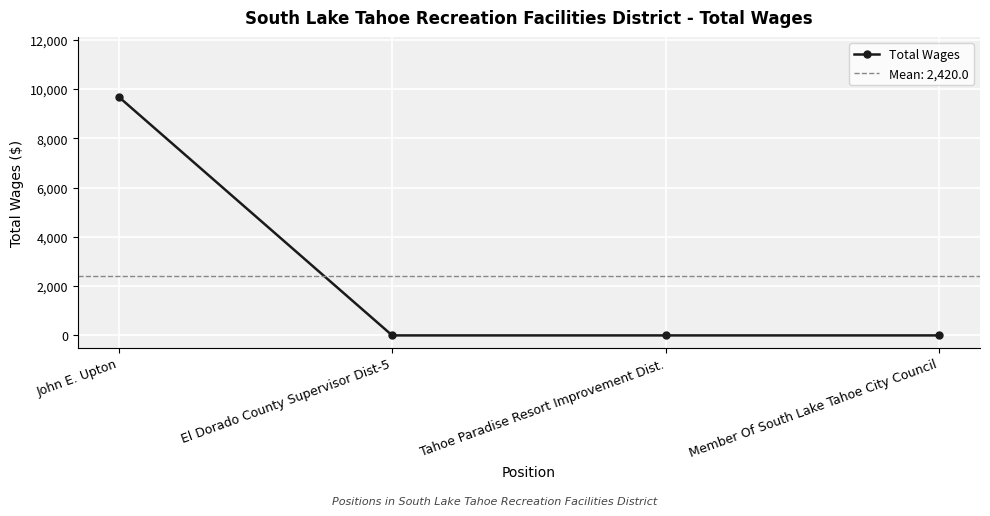

What is the value of the 1st point from the left?

9680